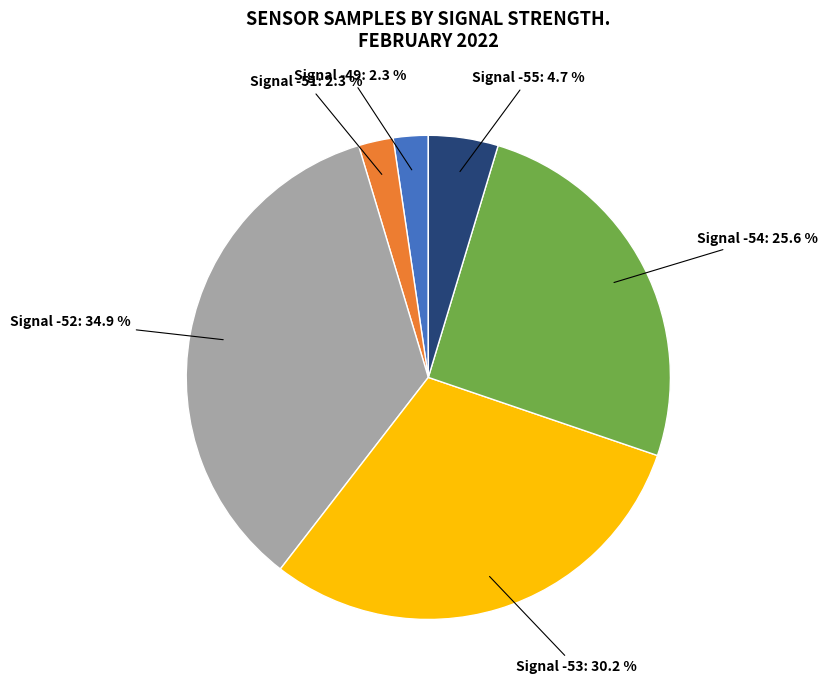

How many slices are in this pie chart?

6